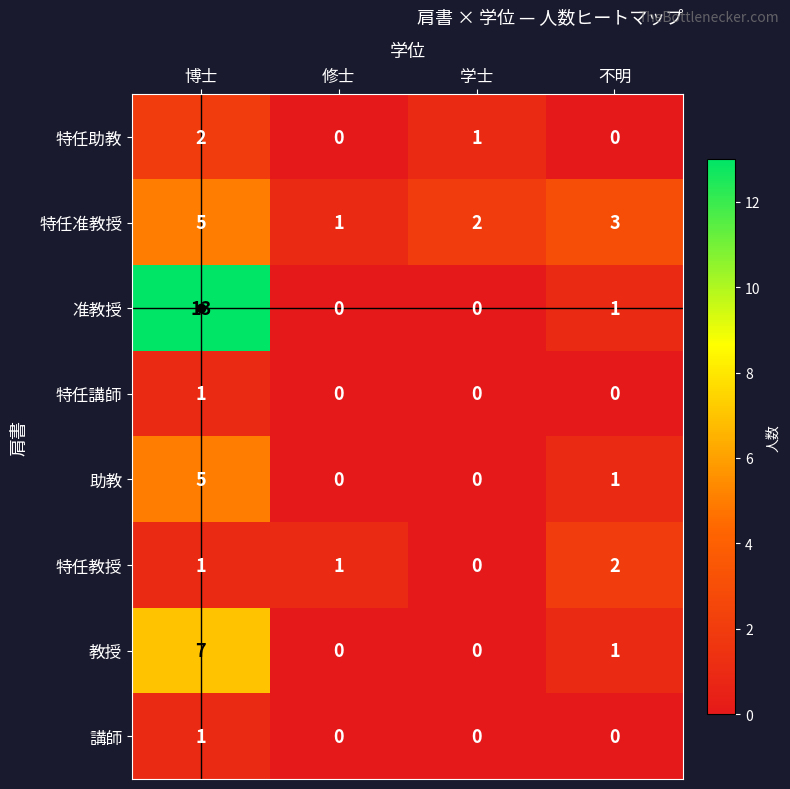

At which label is 助教 closest to 2?

不明